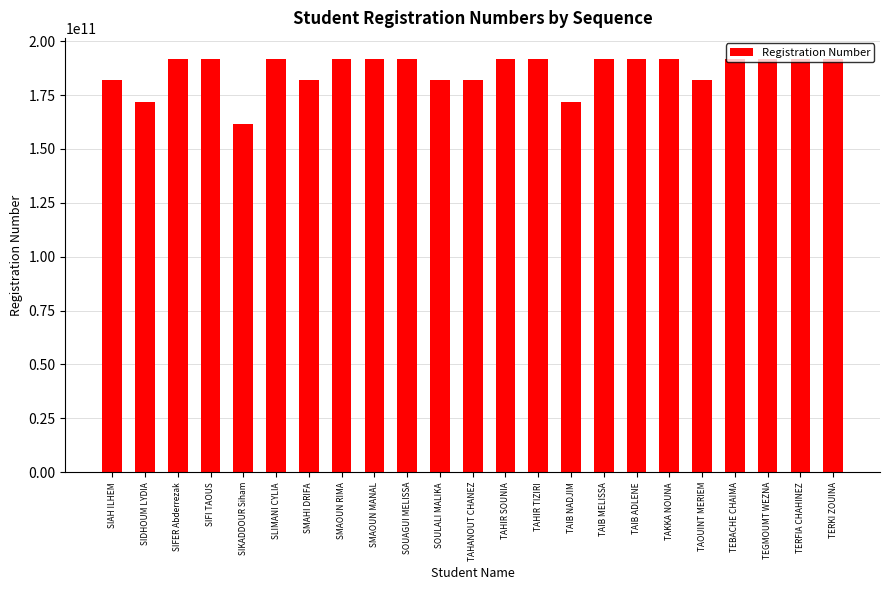

Are the bars grouped side by side (vs. stacked)?

No